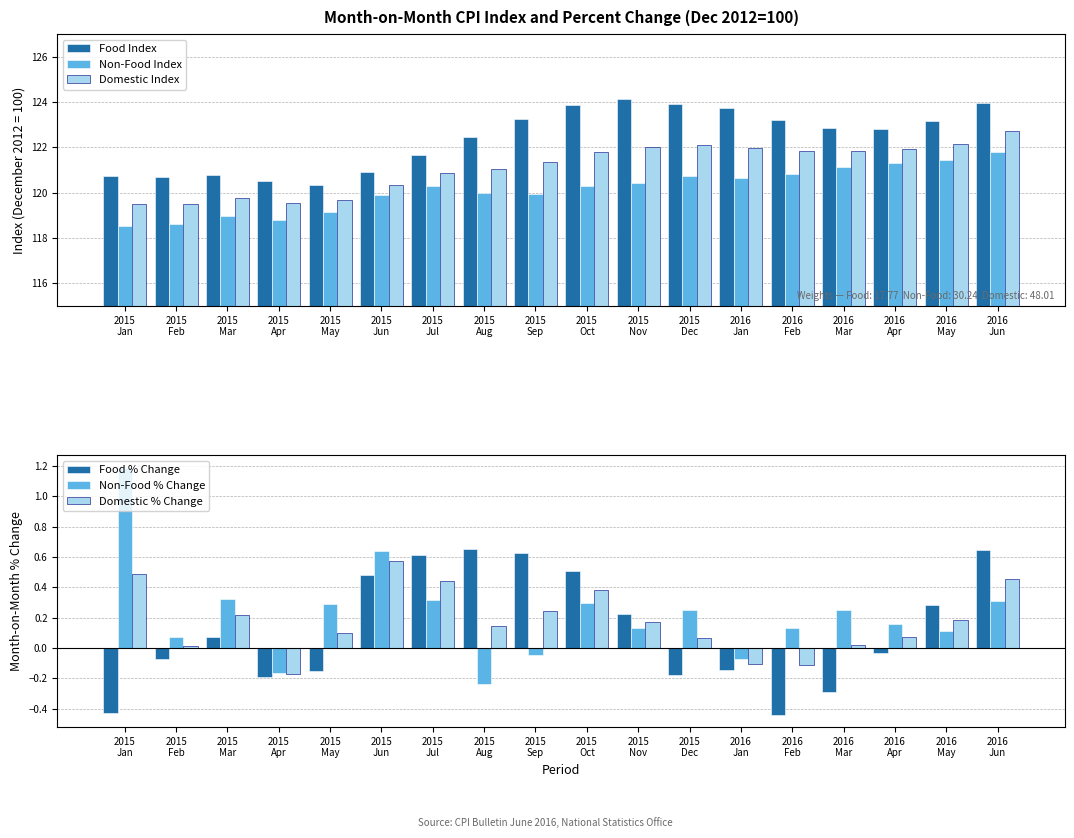

Reading right to left, what are all the values shown in this chart?

Food Index: 2016
Jun=123.9	2016
May=123.1	2016
Apr=122.8	2016
Mar=122.8	2016
Feb=123.2	2016
Jan=123.7	2015
Dec=123.9	2015
Nov=124.1	2015
Oct=123.9	2015
Sep=123.2	2015
Aug=122.5	2015
Jul=121.7	2015
Jun=120.9	2015
May=120.3	2015
Apr=120.5	2015
Mar=120.8	2015
Feb=120.7	2015
Jan=120.8
Non-Food Index: 2016
Jun=121.8	2016
May=121.4	2016
Apr=121.3	2016
Mar=121.1	2016
Feb=120.8	2016
Jan=120.7	2015
Dec=120.7	2015
Nov=120.4	2015
Oct=120.3	2015
Sep=119.9	2015
Aug=120.0	2015
Jul=120.3	2015
Jun=119.9	2015
May=119.1	2015
Apr=118.8	2015
Mar=119.0	2015
Feb=118.6	2015
Jan=118.5
Domestic Index: 2016
Jun=122.7	2016
May=122.2	2016
Apr=121.9	2016
Mar=121.8	2016
Feb=121.8	2016
Jan=122.0	2015
Dec=122.1	2015
Nov=122.0	2015
Oct=121.8	2015
Sep=121.3	2015
Aug=121.0	2015
Jul=120.9	2015
Jun=120.3	2015
May=119.7	2015
Apr=119.5	2015
Mar=119.8	2015
Feb=119.5	2015
Jan=119.5
Food % Change: 2016
Jun=0.6	2016
May=0.3	2016
Apr=-0.0	2016
Mar=-0.3	2016
Feb=-0.4	2016
Jan=-0.1	2015
Dec=-0.2	2015
Nov=0.2	2015
Oct=0.5	2015
Sep=0.6	2015
Aug=0.7	2015
Jul=0.6	2015
Jun=0.5	2015
May=-0.1	2015
Apr=-0.2	2015
Mar=0.1	2015
Feb=-0.1	2015
Jan=-0.4
Non-Food % Change: 2016
Jun=0.3	2016
May=0.1	2016
Apr=0.2	2016
Mar=0.2	2016
Feb=0.1	2016
Jan=-0.1	2015
Dec=0.2	2015
Nov=0.1	2015
Oct=0.3	2015
Sep=-0.0	2015
Aug=-0.2	2015
Jul=0.3	2015
Jun=0.6	2015
May=0.3	2015
Apr=-0.2	2015
Mar=0.3	2015
Feb=0.1	2015
Jan=1.2
Domestic % Change: 2016
Jun=0.5	2016
May=0.2	2016
Apr=0.1	2016
Mar=0.0	2016
Feb=-0.1	2016
Jan=-0.1	2015
Dec=0.1	2015
Nov=0.2	2015
Oct=0.4	2015
Sep=0.2	2015
Aug=0.1	2015
Jul=0.4	2015
Jun=0.6	2015
May=0.1	2015
Apr=-0.2	2015
Mar=0.2	2015
Feb=0.0	2015
Jan=0.5